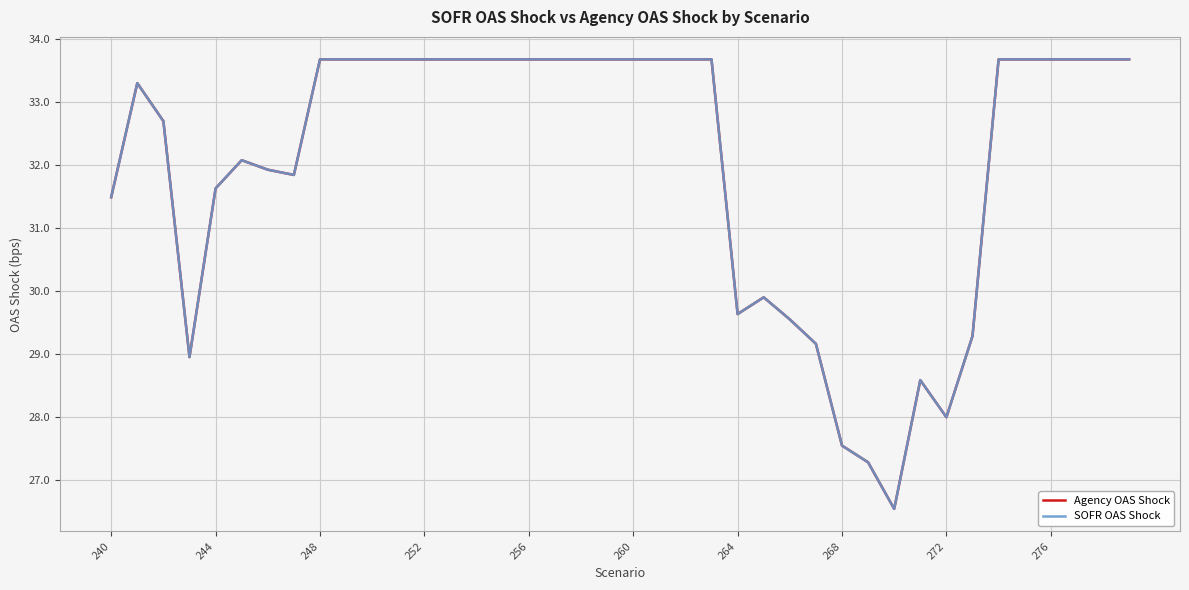

What is the maximum value for Agency OAS Shock?

33.7